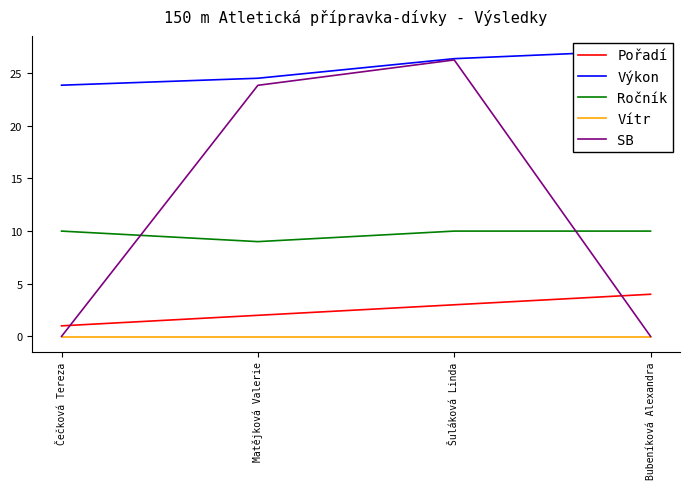

Is the value of Ročník at Matějková Valerie greater than the value of SB at Matějková Valerie?

No